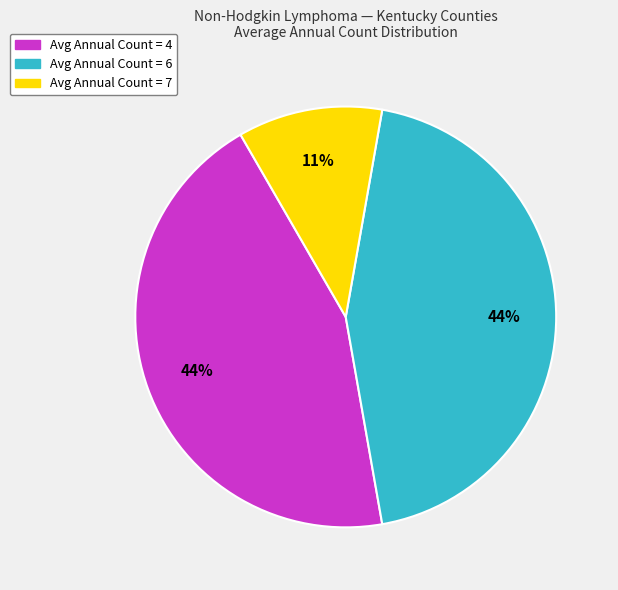

Count the number of slices in the pie.

3